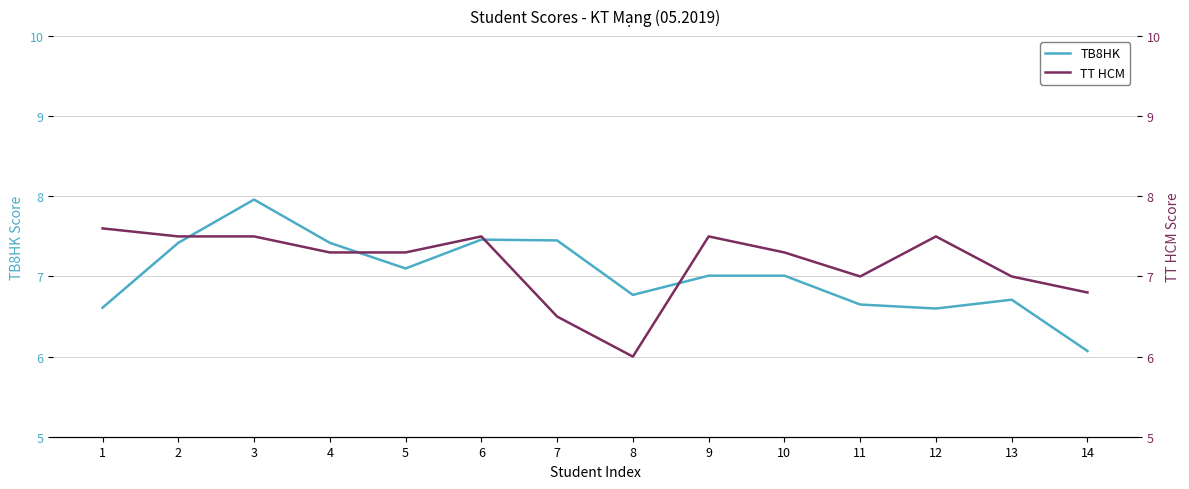

At which label does TT HCM reach its minimum?

8